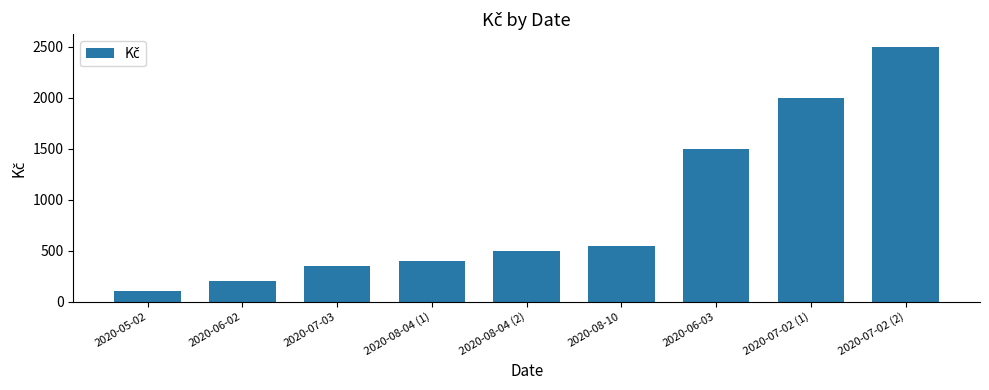

Rank the categories by value from highest to lowest.

2020-07-02 (2), 2020-07-02 (1), 2020-06-03, 2020-08-10, 2020-08-04 (2), 2020-08-04 (1), 2020-07-03, 2020-06-02, 2020-05-02